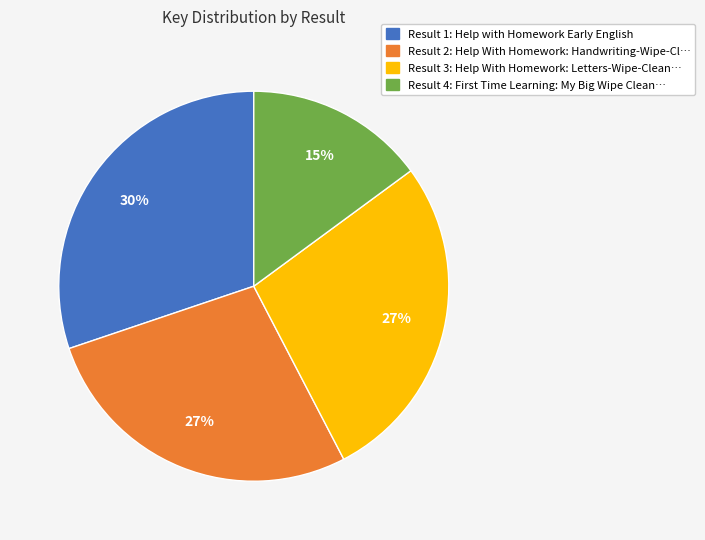

Is it true that Result 2: Help With Homework: Handwriting-Wipe-Cl… is 40% of the pie?

False